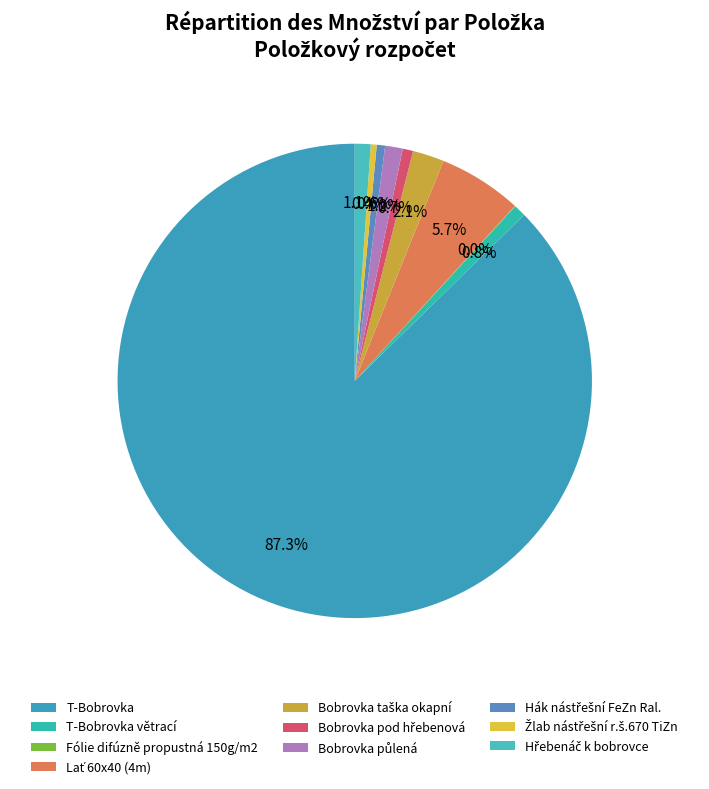

Which slice is the smallest?

Fólie difúzně propustná 150g/m2